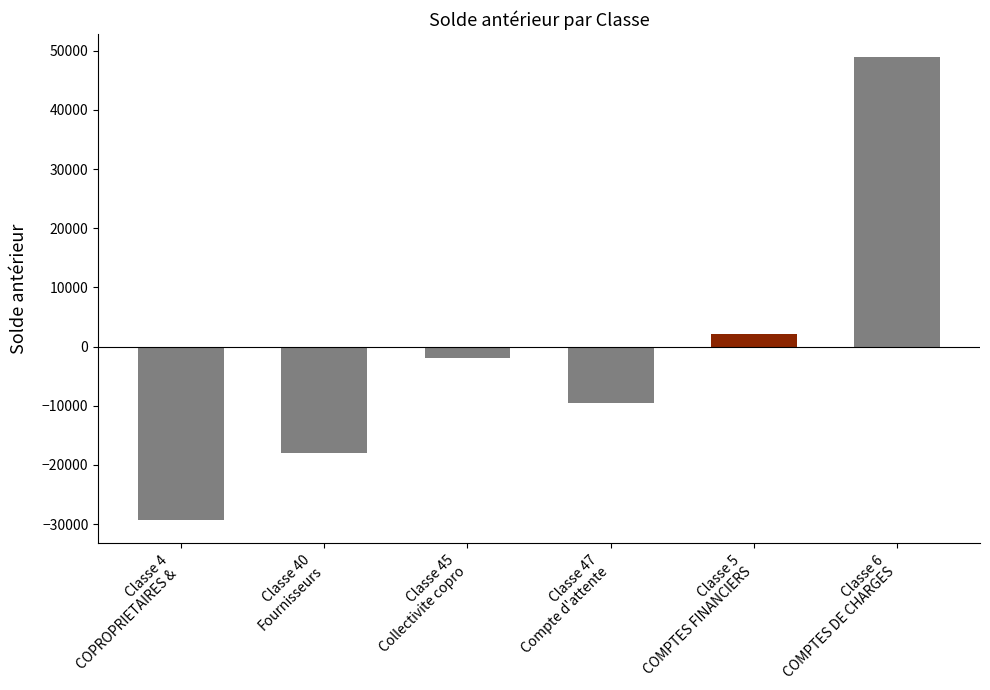

What is the average value?

-1254.1